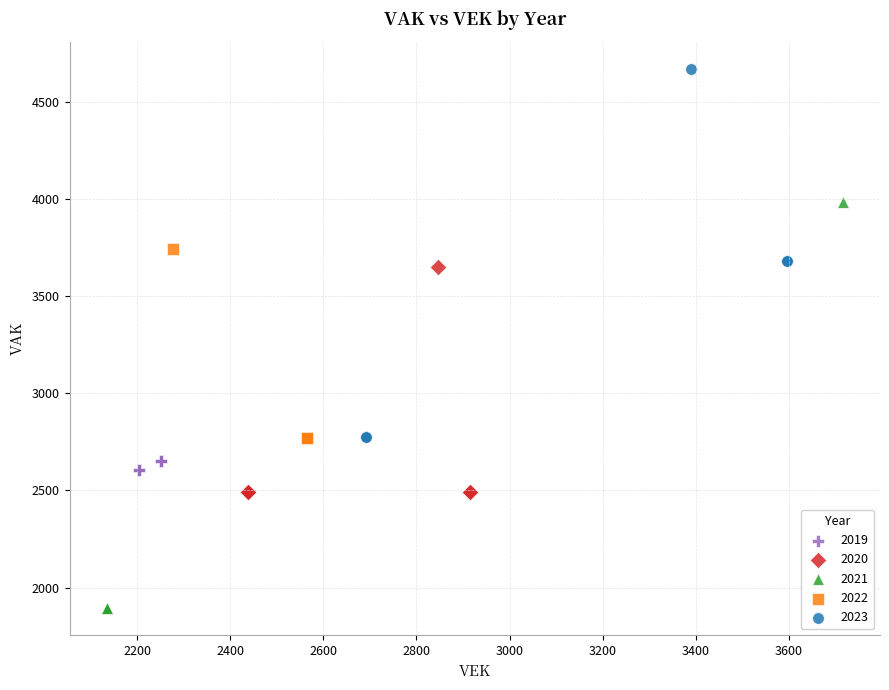

Which series reaches the maximum Y coordinate?

2023